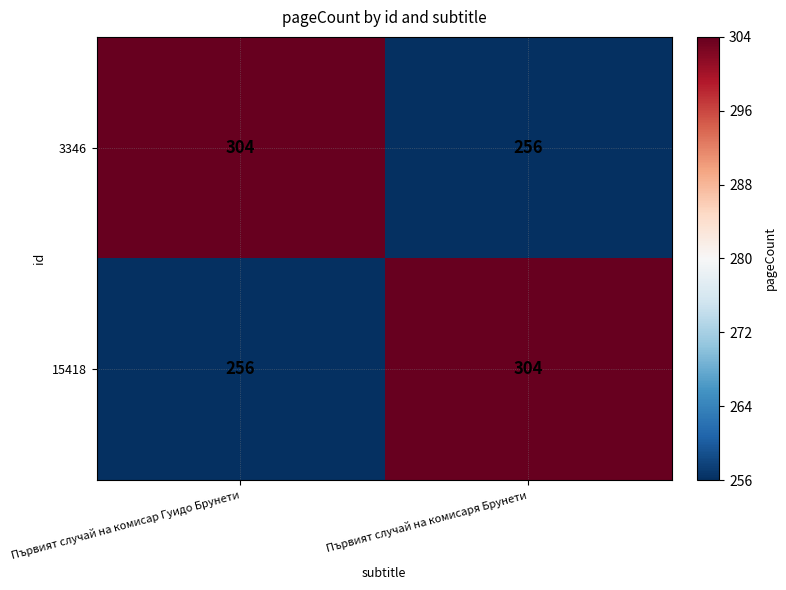

What is the minimum value shown in the chart?

256